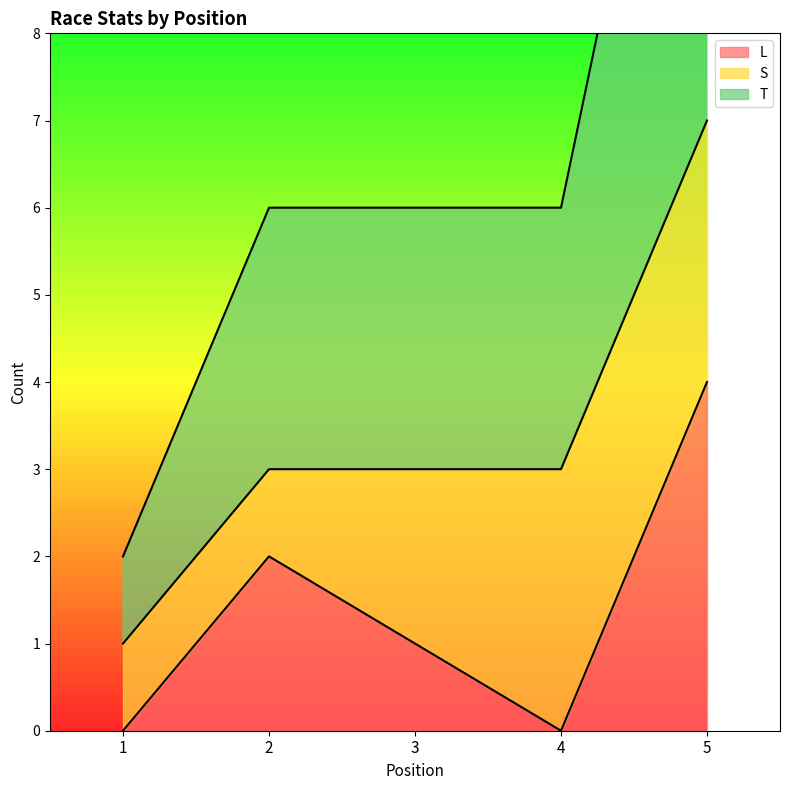

How many interior local peaks does the L series have?

1